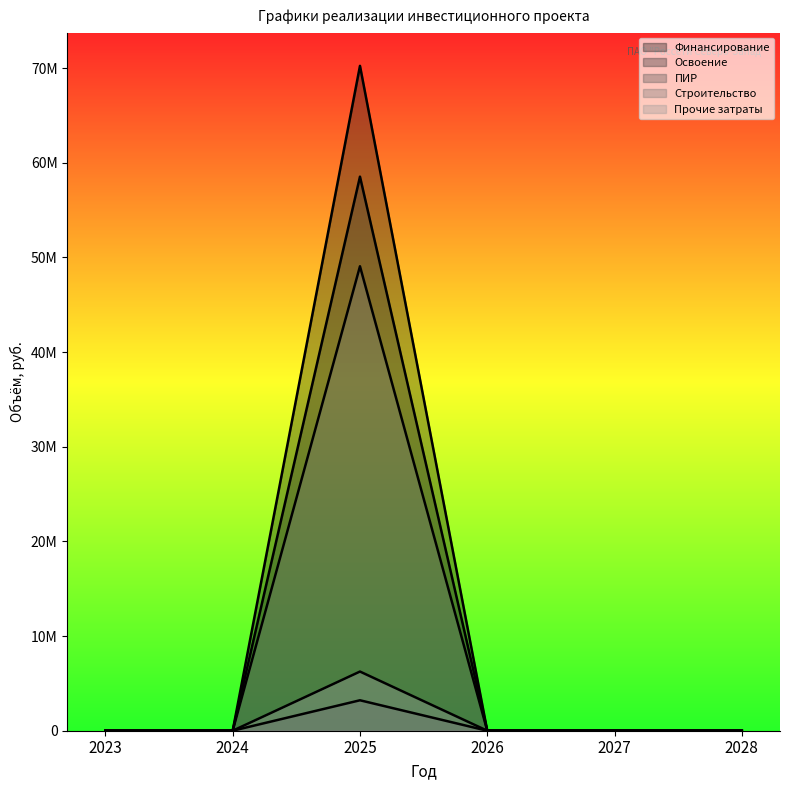

How many lines are shown in the chart?

5